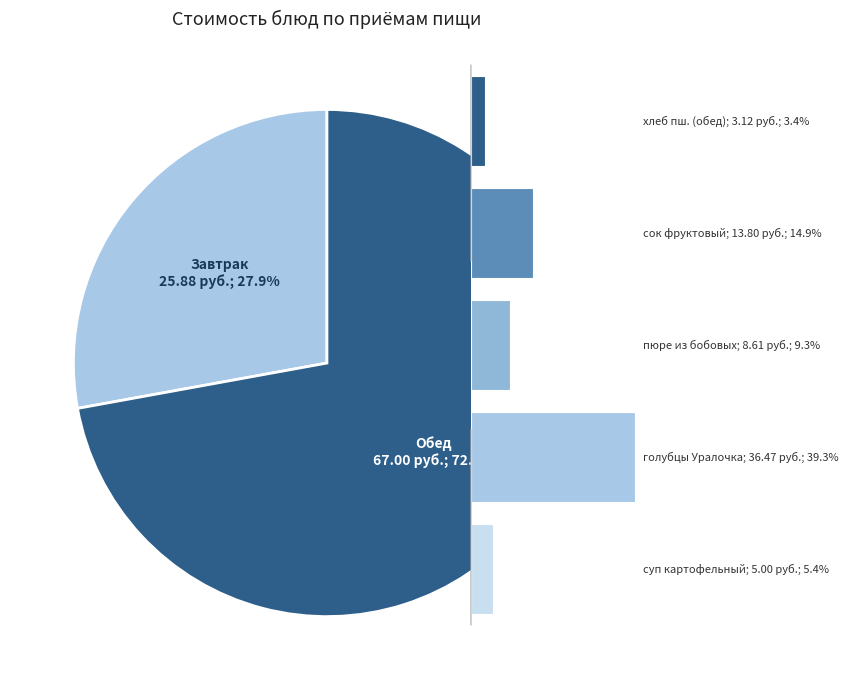

Does каша пшенная молочная жидкая represent more than half of the total?

No